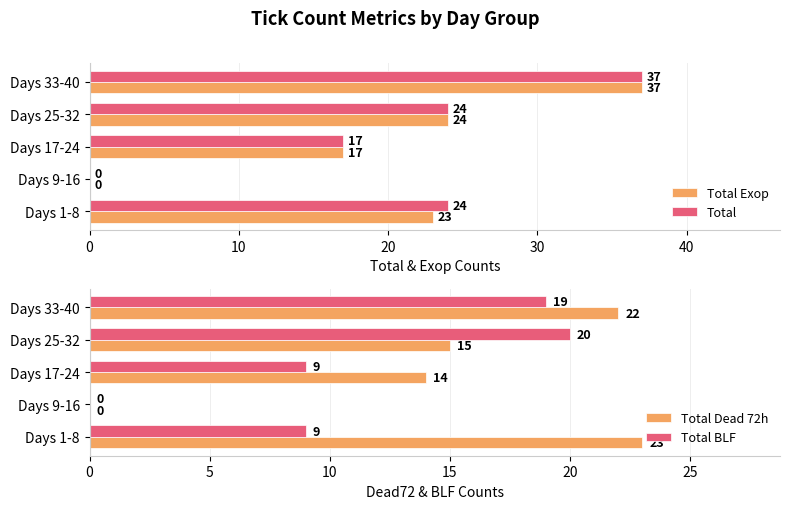

What is the approximate value of Total Exop at Days 33-40, to the nearest 5?

35